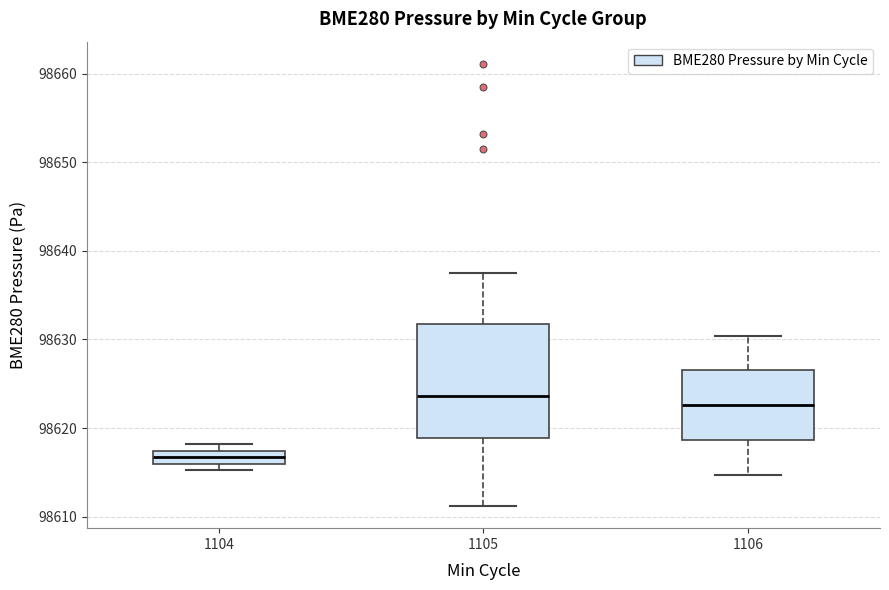

Where is the lower edge of the box at x = 1105 on the y-axis? The values are not printed on the chart, so give them approximately, as read against the axis.

98619